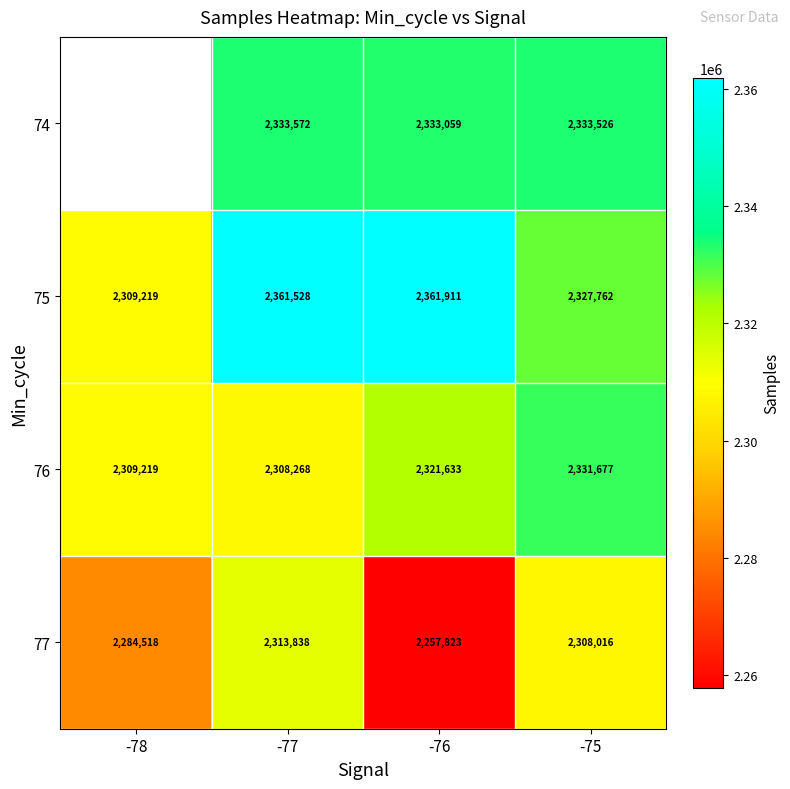

Which has a higher value, -76 or -77?

-77